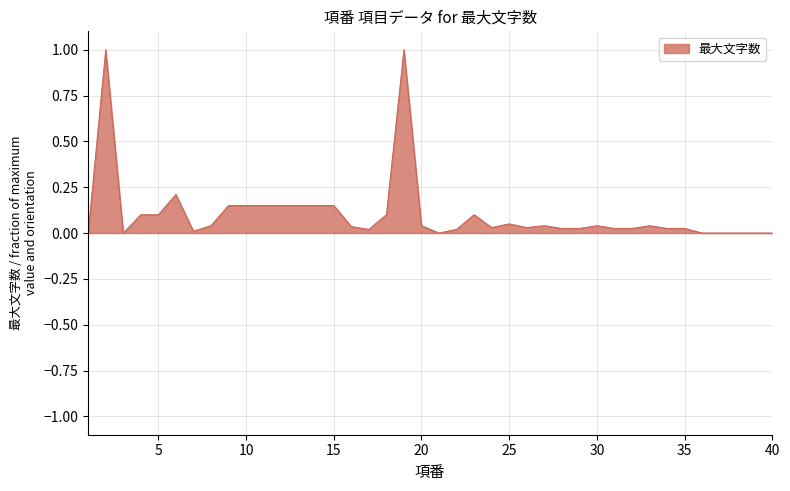

What is the maximum value shown in the chart?

1.0